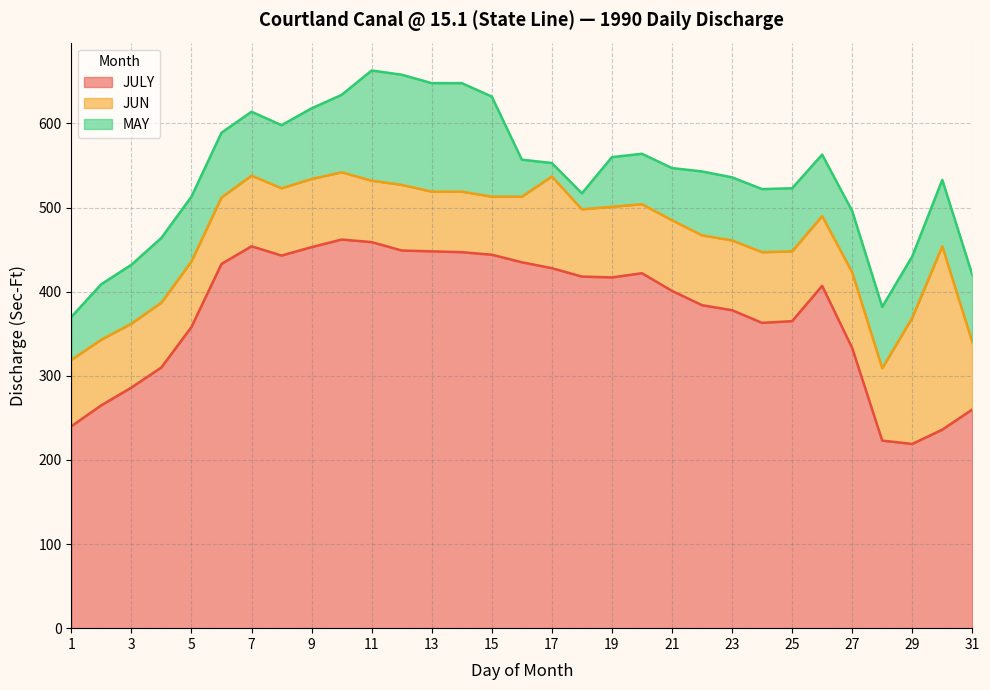

Rank the categories by JULY value from highest to lowest.

10, 11, 7, 9, 12, 13, 14, 15, 8, 16, 6, 17, 20, 18, 19, 26, 21, 22, 23, 25, 24, 5, 27, 4, 3, 2, 31, 1, 30, 28, 29